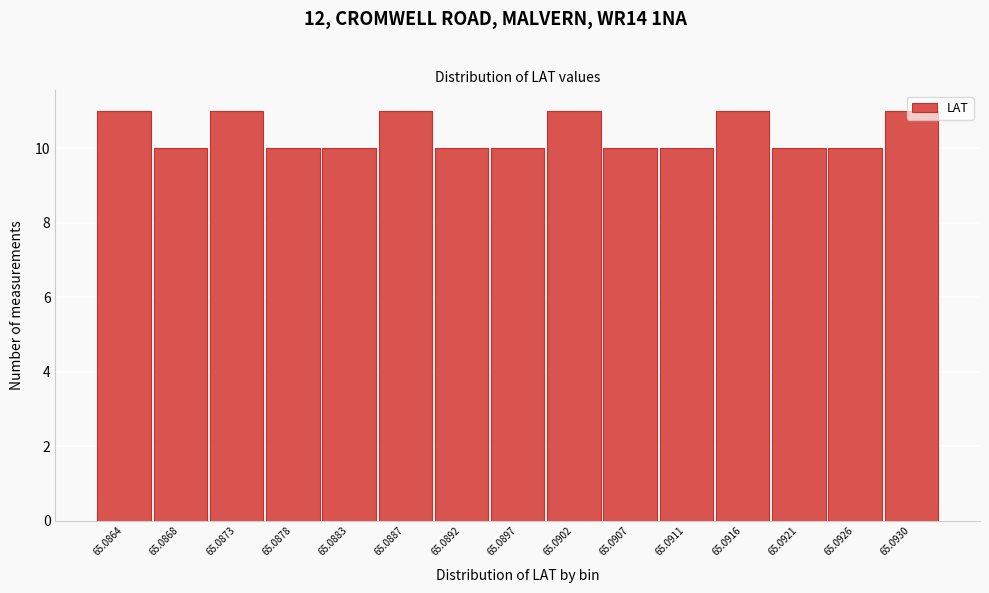

Which has a higher value, 65.0878 or 65.0887?

65.0887